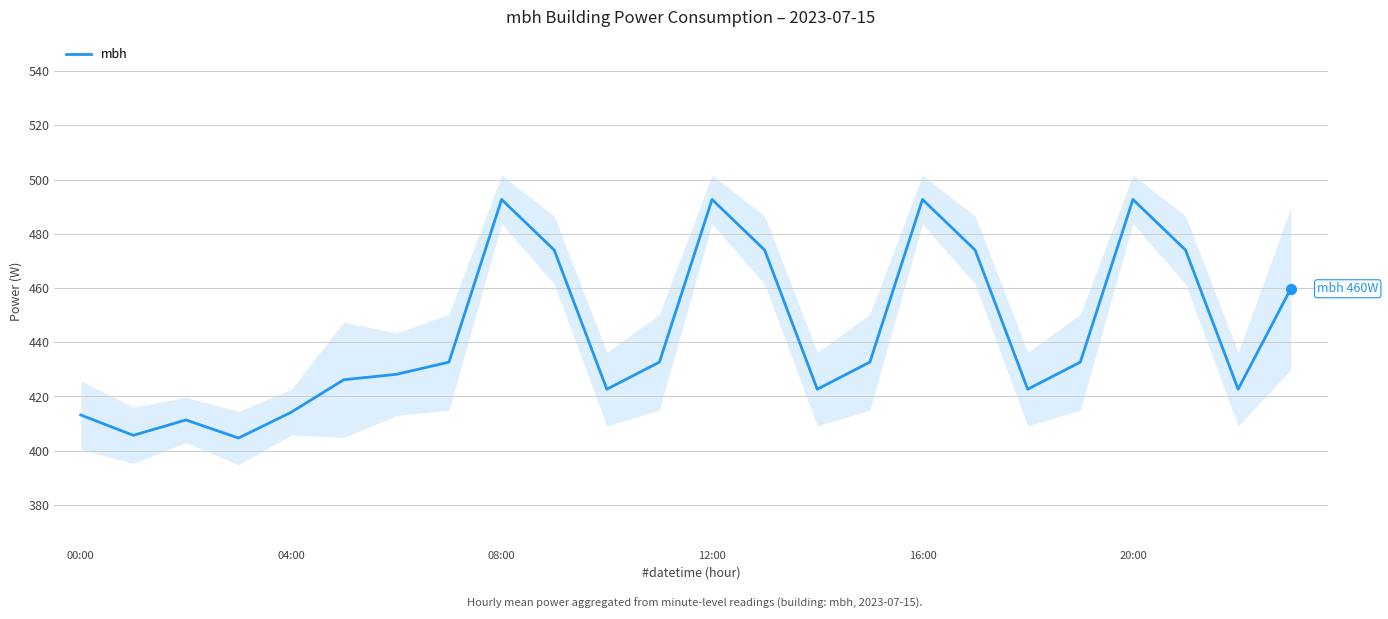

What is the maximum value shown in the chart?

492.7